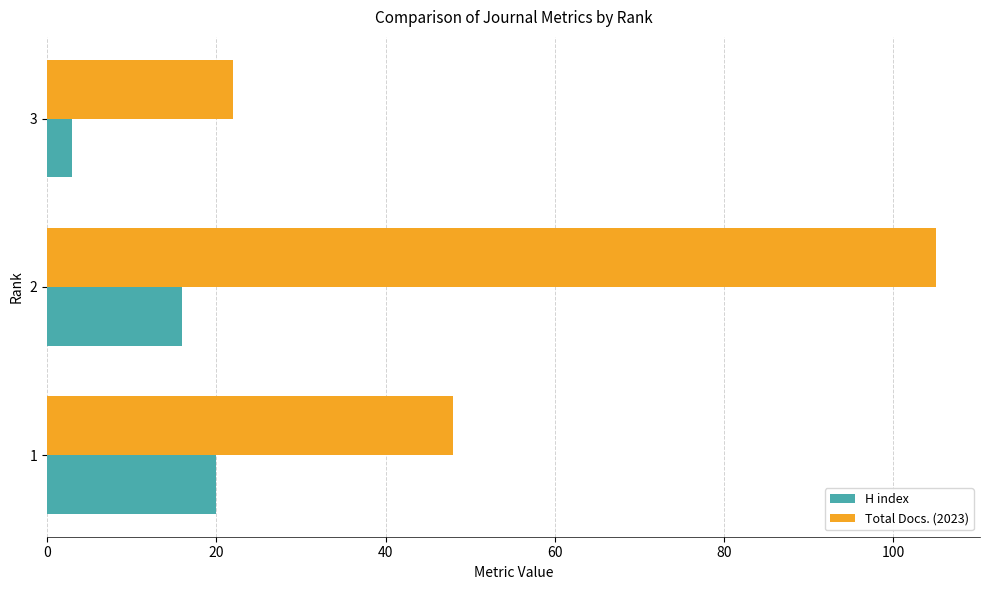

Which series has the largest range (max minus min)?

Total Docs. (2023)